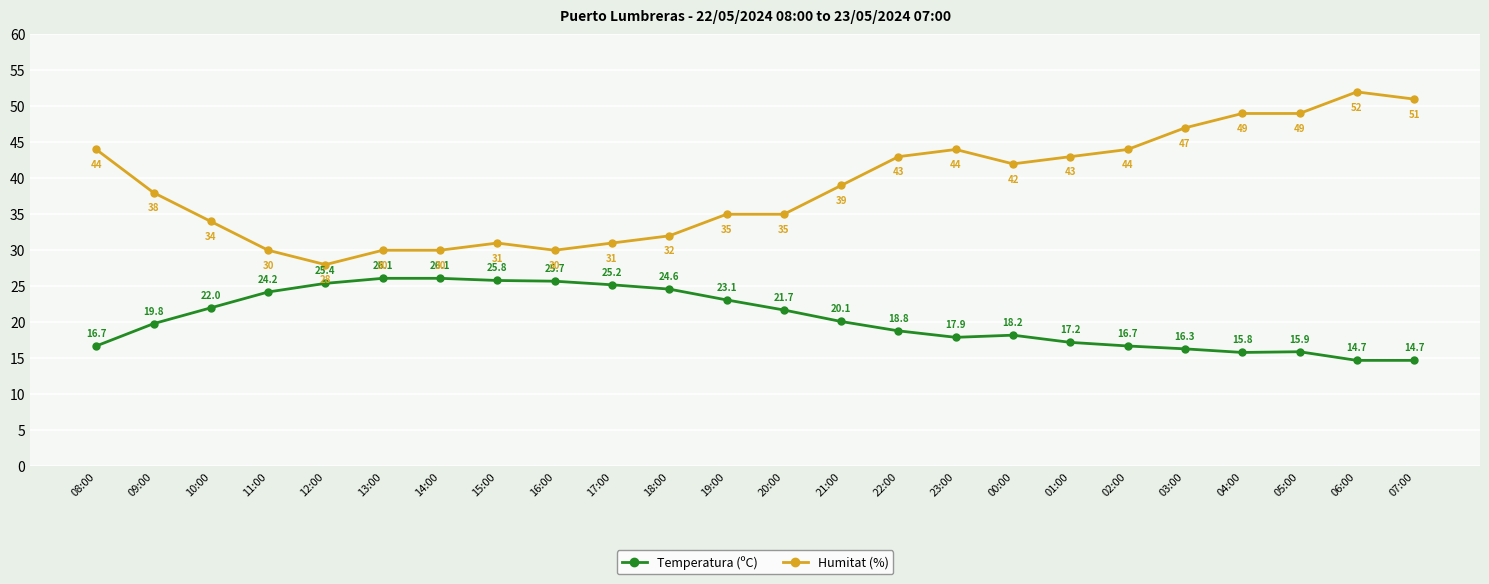

Is it true that Temperatura (ºC) equals 17.9 at 23:00?

True